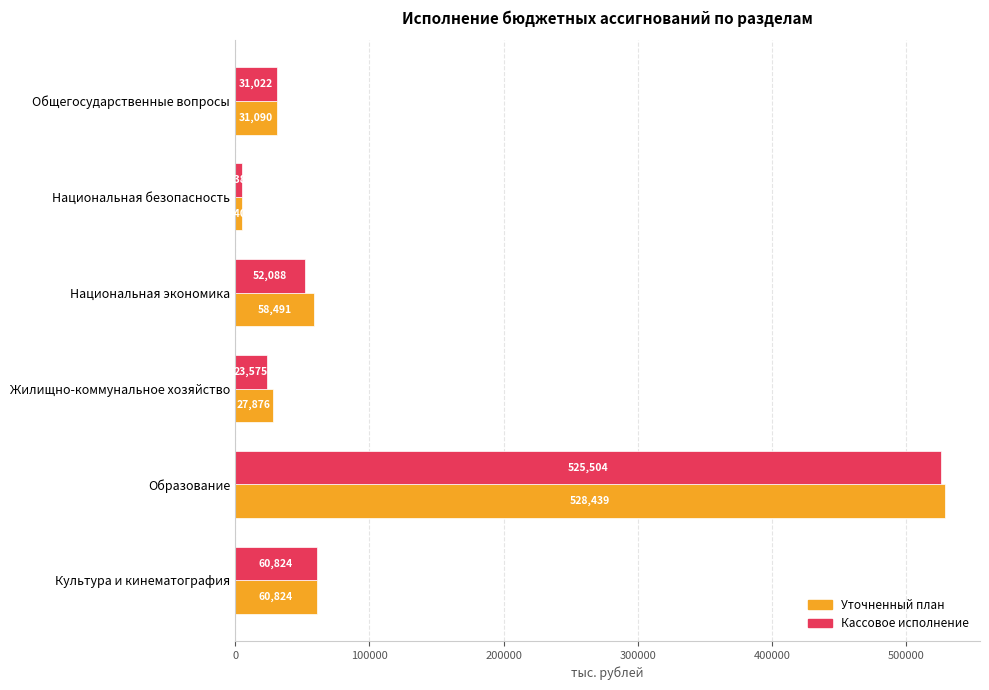

What are all the series names shown in the legend?

Уточненный план, Кассовое исполнение